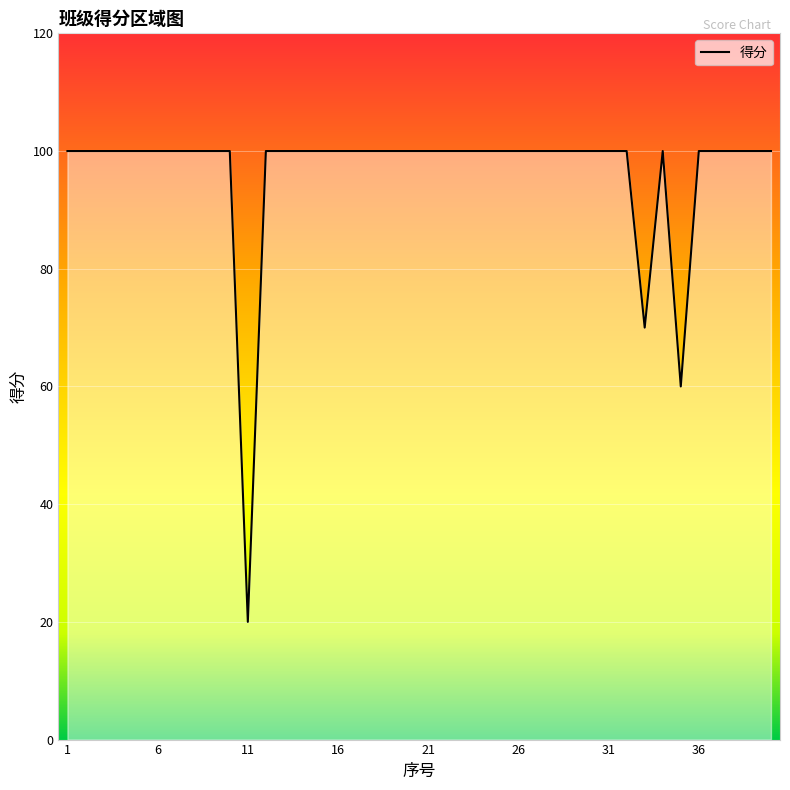

What is the difference between the maximum and minimum values?

80